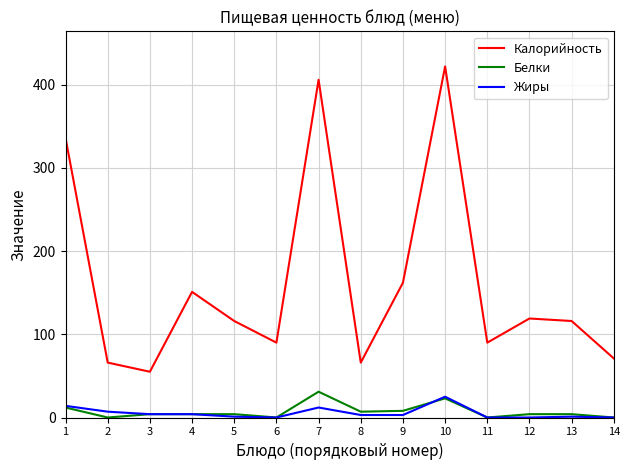

What is the difference between the highest and lowest values at 10?

399